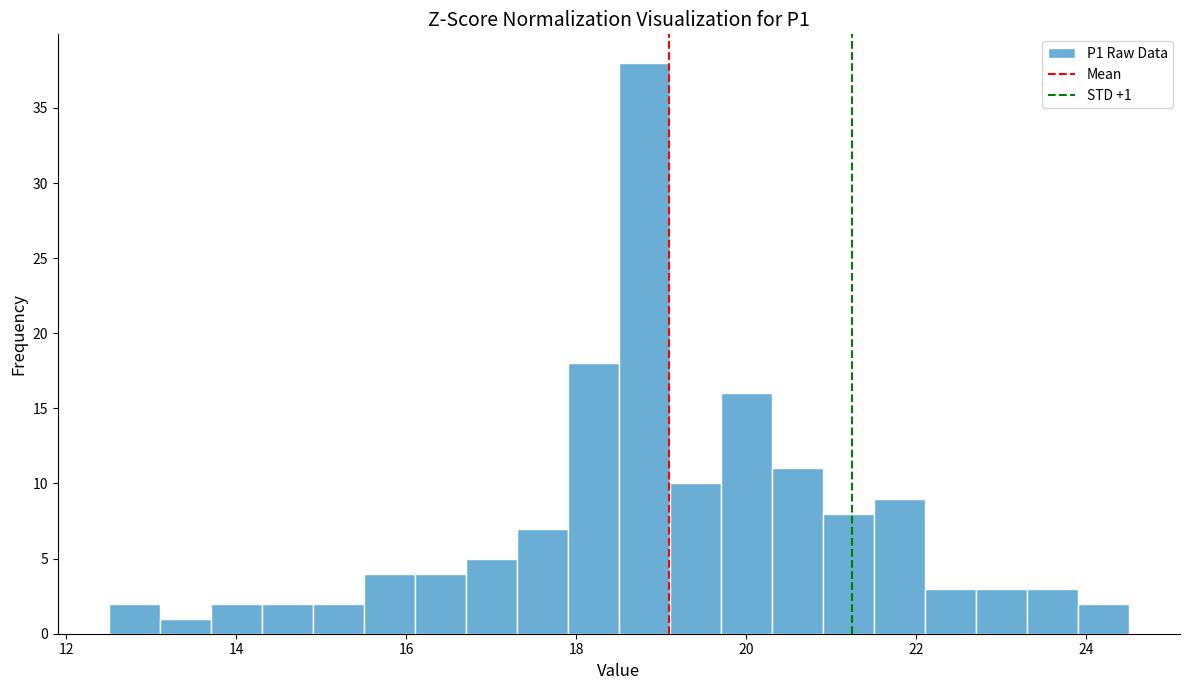

Read against the x-axis, roughly where is the centre of the tallest bar?

18.8